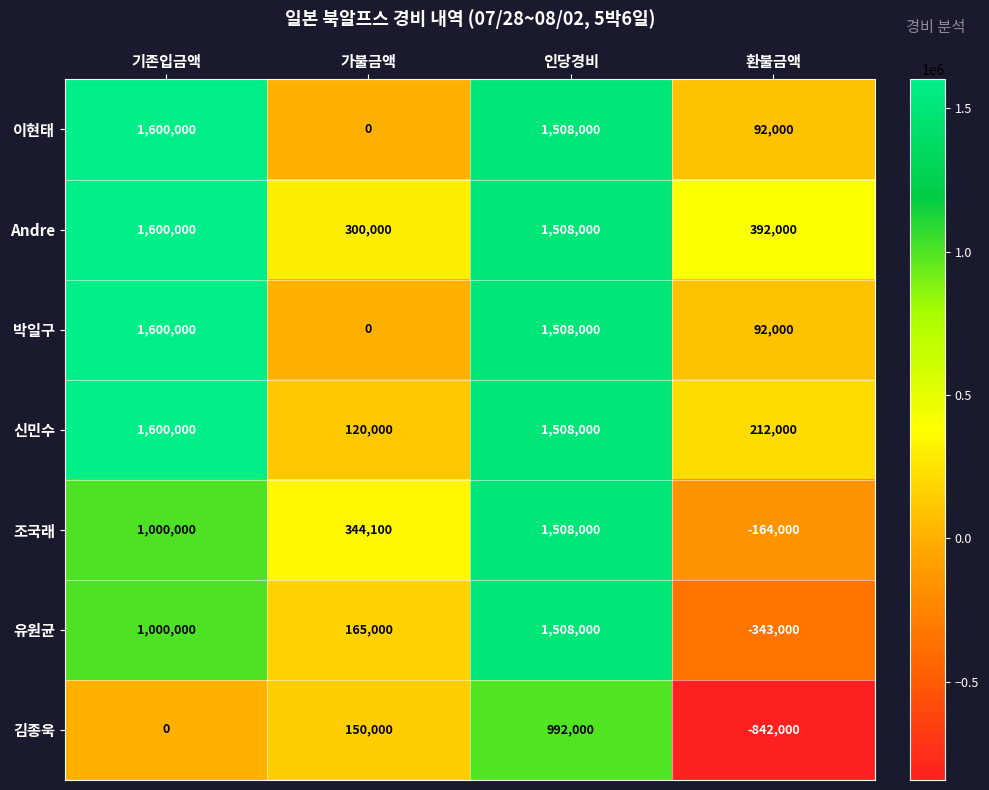

At which label does Andre first exceed 1508000?

기존입금액